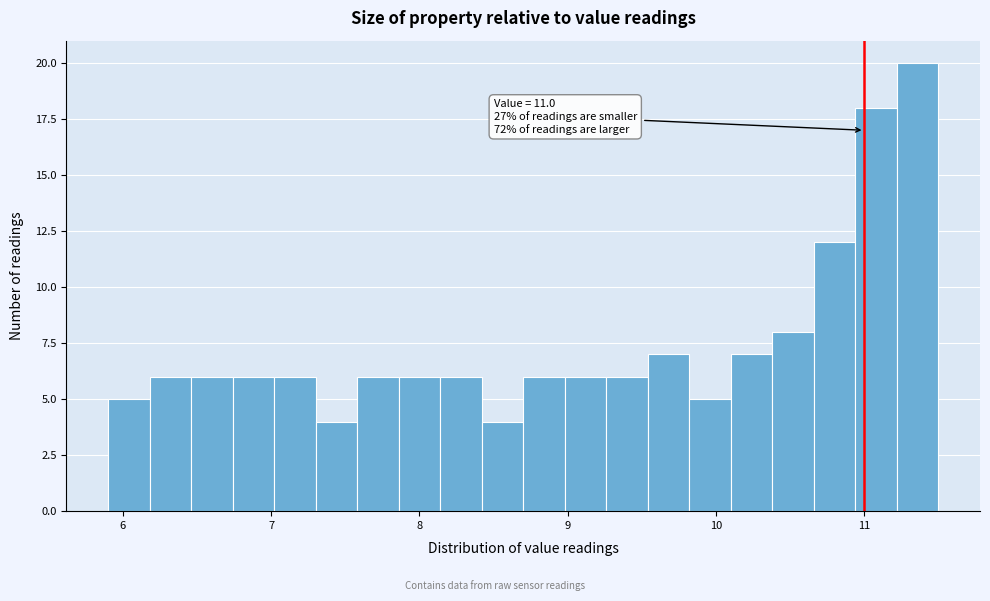

Around what value on the x-axis is the tallest bar? Give the approximate position of its centre, as read against the axis.

11.4